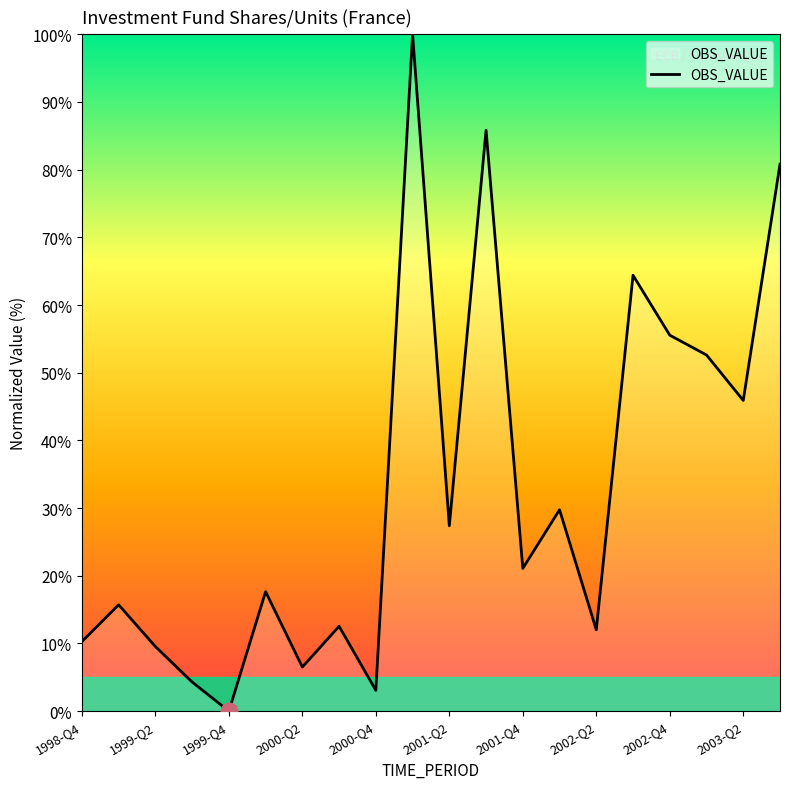

What is the difference between the maximum and minimum values?

100.0